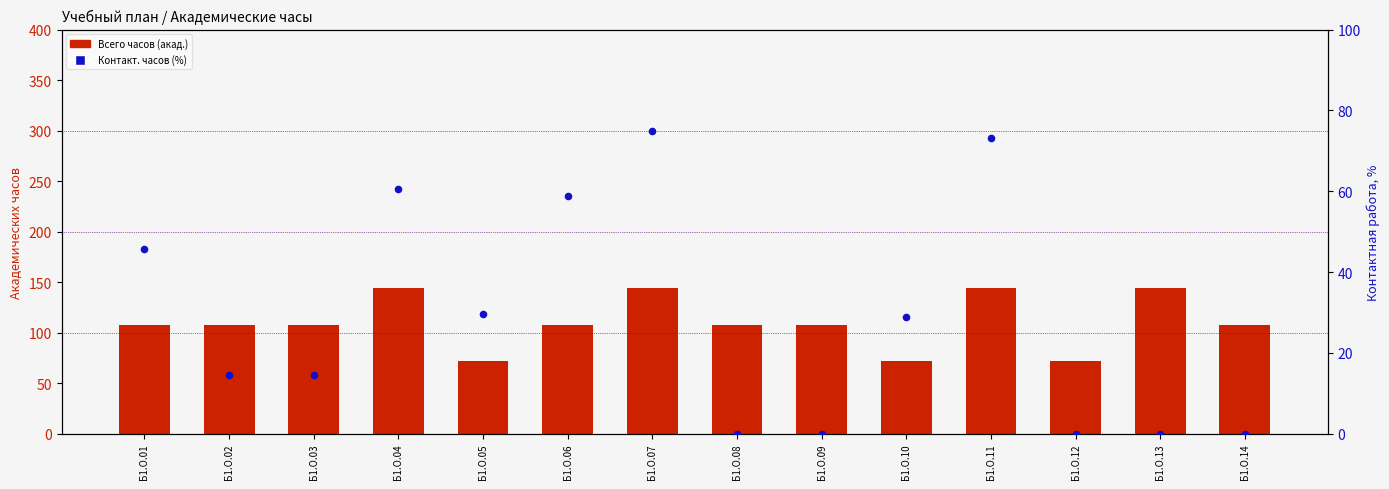

Which series contains the lowest Y value?

Контактных часов (%)